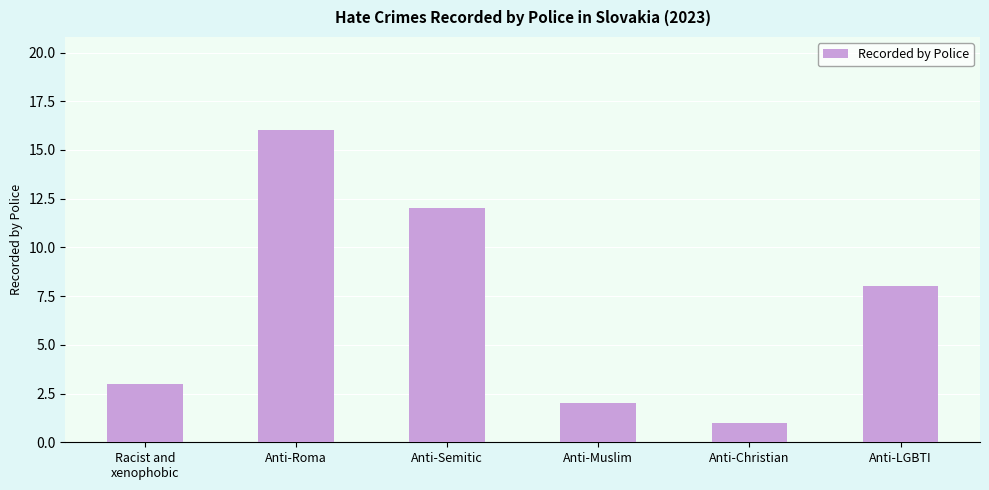

True or false: the data shows 24 at Anti-Roma.

False